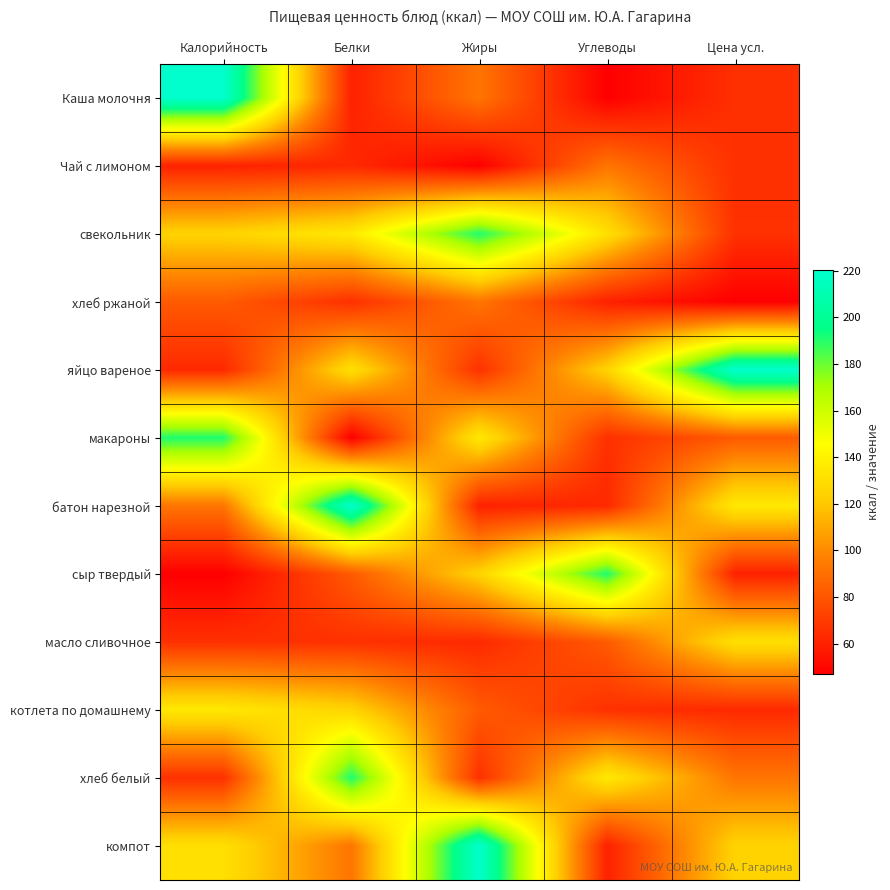

Reading left to right, list all the values displayed in this chart.

Каша молочня: Калорийность=220.2	Белки=60.0	Жиры=92.4	Углеводы=47.0	Цена усл.=65.7
Чай с лимоном: Калорийность=60.0	Белки=63.0	Жиры=47.0	Углеводы=92.4	Цена усл.=65.7
свекольник: Калорийность=125.0	Белки=135.5	Жиры=191.0	Углеводы=131.0	Цена усл.=66.0
хлеб ржаной: Калорийность=82.2	Белки=65.7	Жиры=92.4	Углеводы=60.0	Цена усл.=47.0
яйцо вареное: Калорийность=63.0	Белки=131.0	Жиры=66.0	Углеводы=125.0	Цена усл.=220.2
макароны: Калорийность=191.0	Белки=47.0	Жиры=135.5	Углеводы=65.7	Цена усл.=82.2
батон нарезной: Калорийность=92.4	Белки=220.2	Жиры=60.0	Углеводы=63.0	Цена усл.=135.5
сыр твердый: Калорийность=47.0	Белки=82.2	Жиры=125.0	Углеводы=191.0	Цена усл.=60.0
масло сливочное: Калорийность=65.7	Белки=66.0	Жиры=63.0	Углеводы=82.2	Цена усл.=131.0
котлета по домашнему: Калорийность=135.5	Белки=125.0	Жиры=82.2	Углеводы=66.0	Цена усл.=63.0
хлеб белый: Калорийность=66.0	Белки=191.0	Жиры=65.7	Углеводы=135.5	Цена усл.=92.4
компот: Калорийность=131.0	Белки=92.4	Жиры=220.2	Углеводы=60.0	Цена усл.=125.0